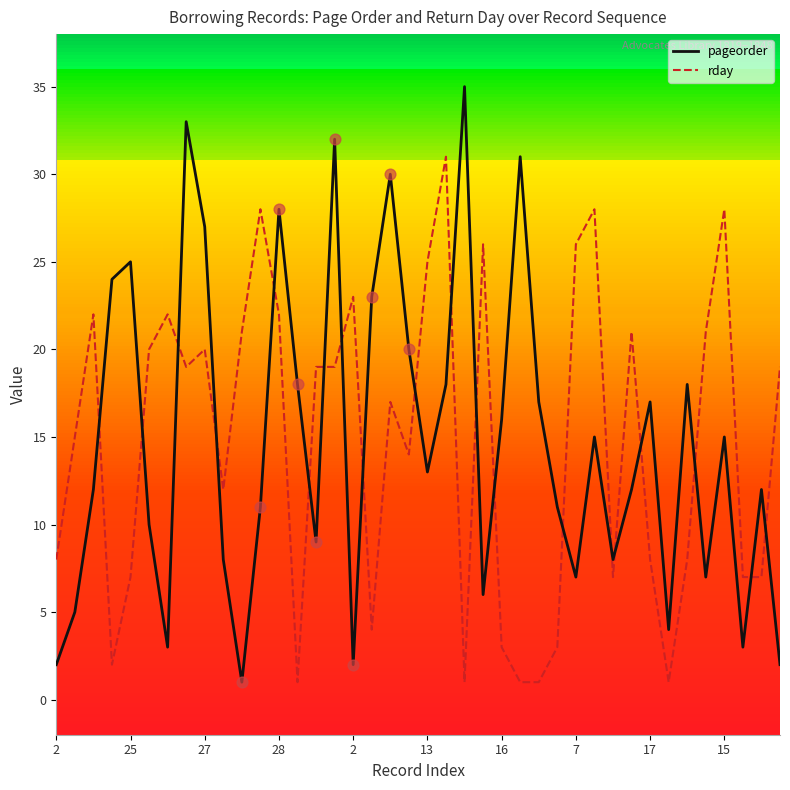

Which series has the widest spread of Y values?

pageorder